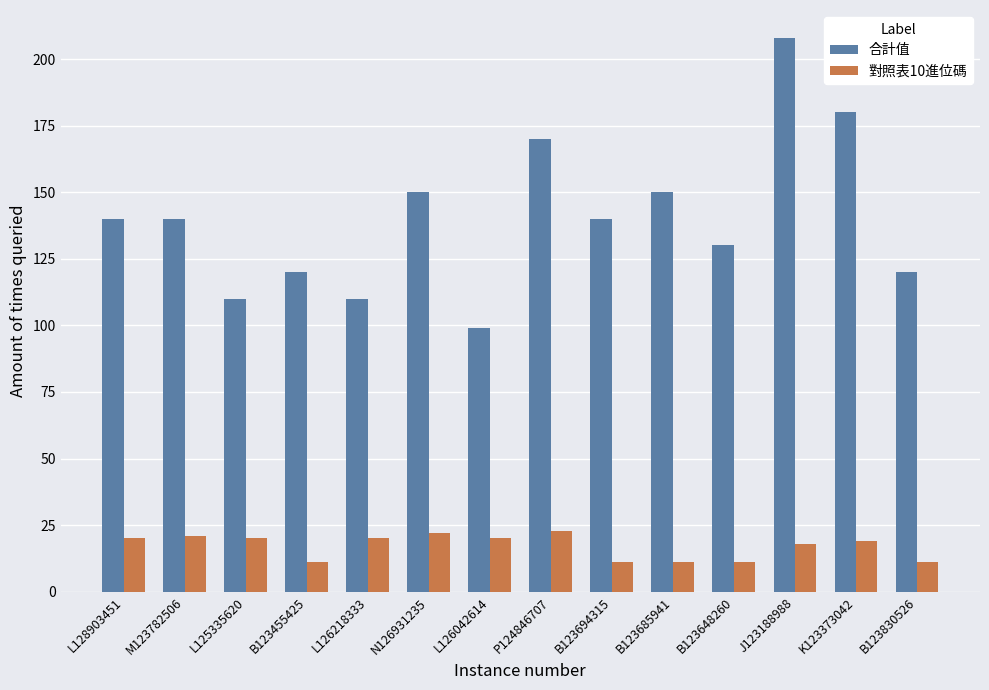

At how many categories does at least one series exceed 123?

9